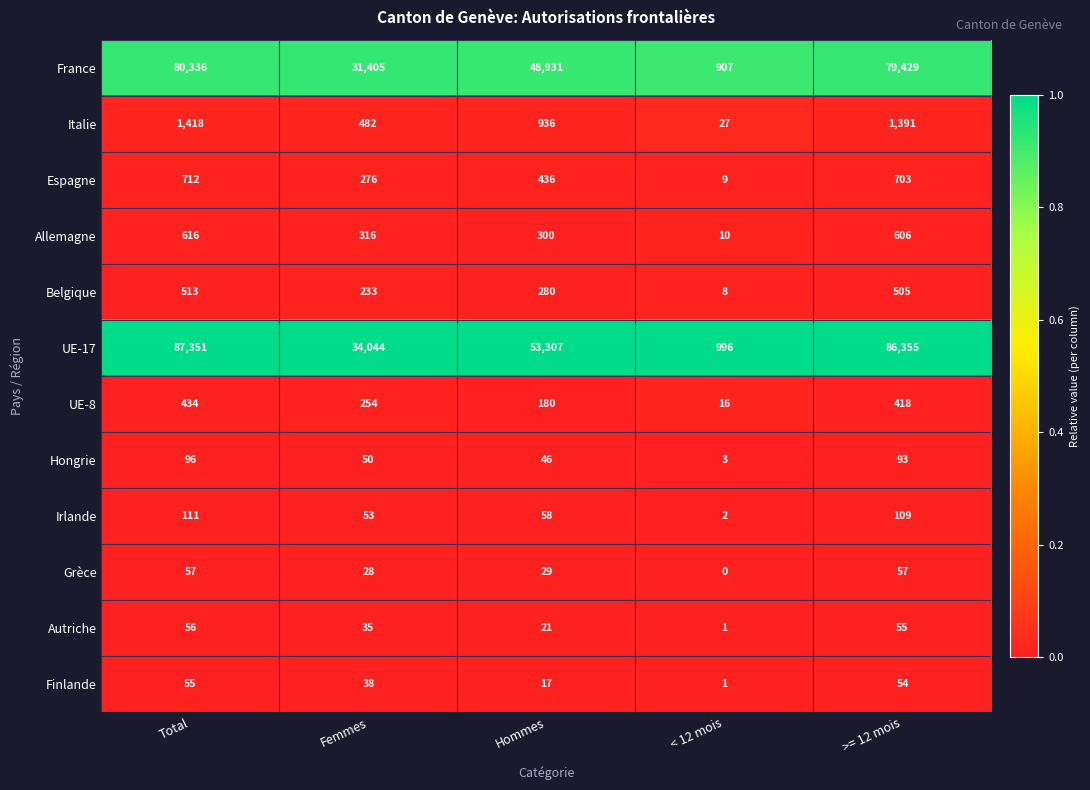

The value of UE-17 at Femmes is 46833. True or false?

False